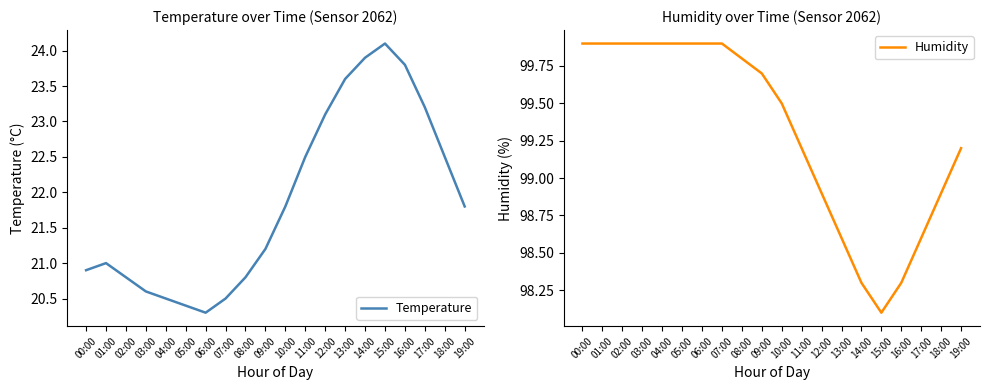

Is this an area chart (filled region under the line)?

No